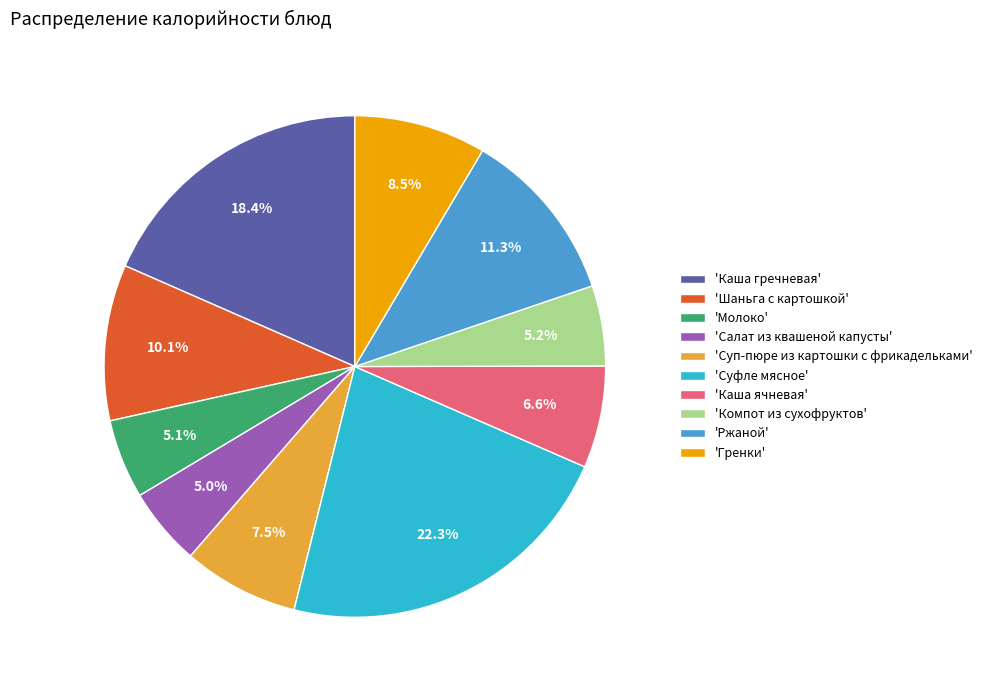

To the nearest percent, what is the difference between the largest and smallest slice percentages?

17%